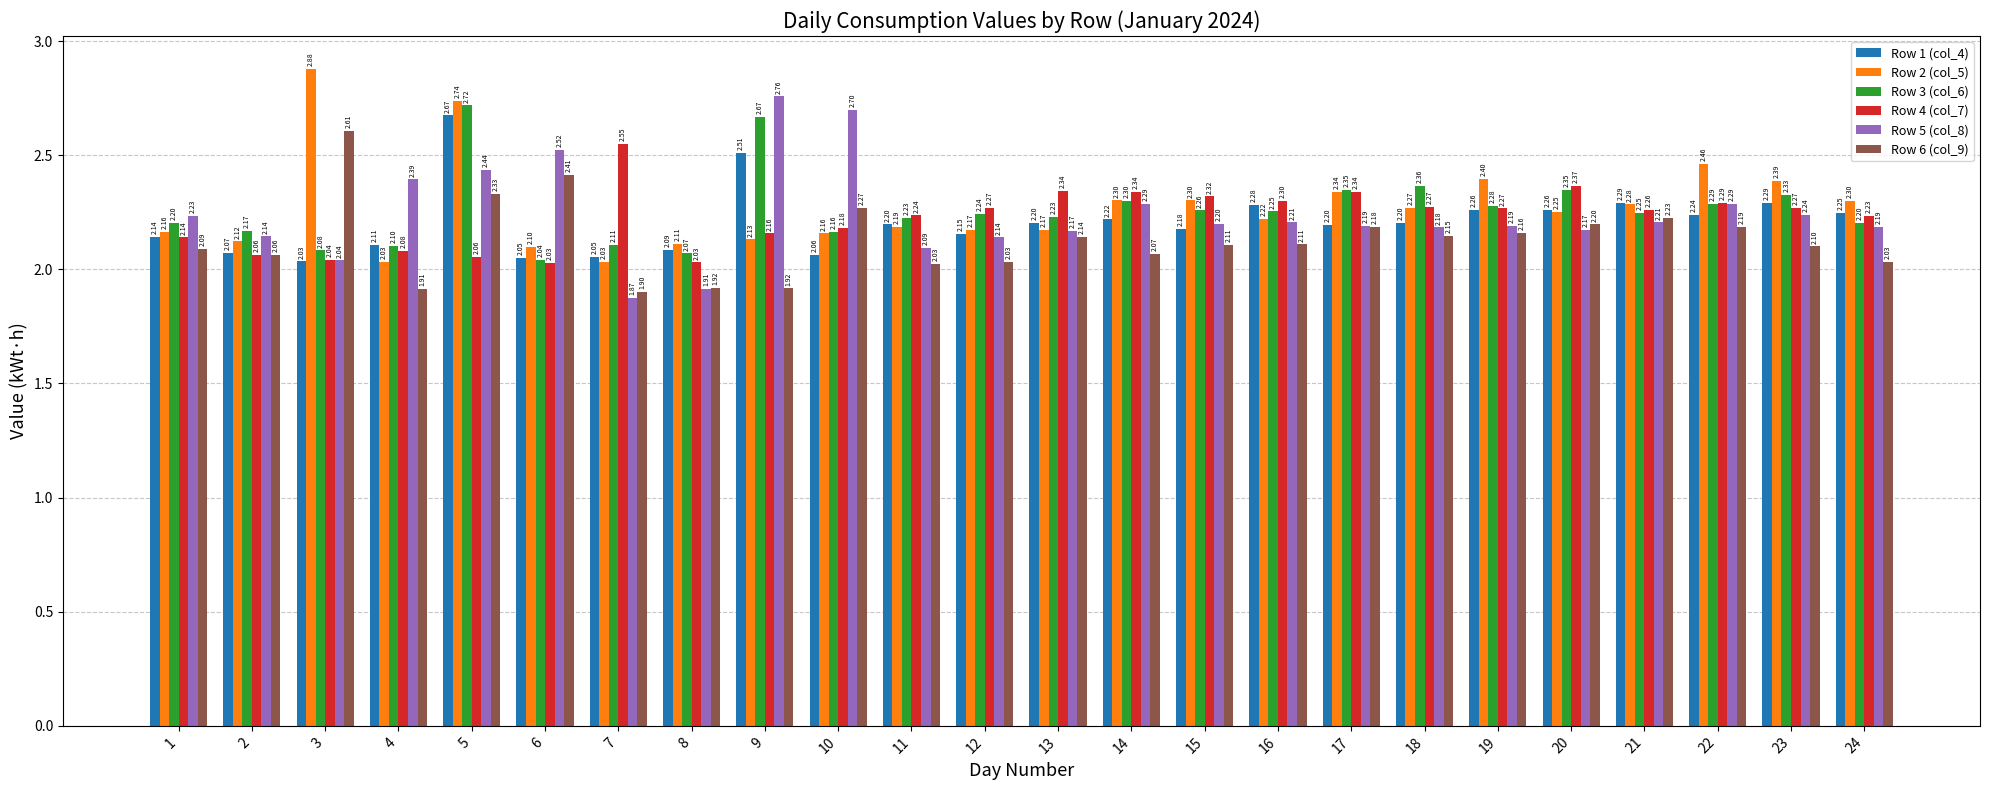

What is the minimum value for Row 5 (col_8)?

1.9